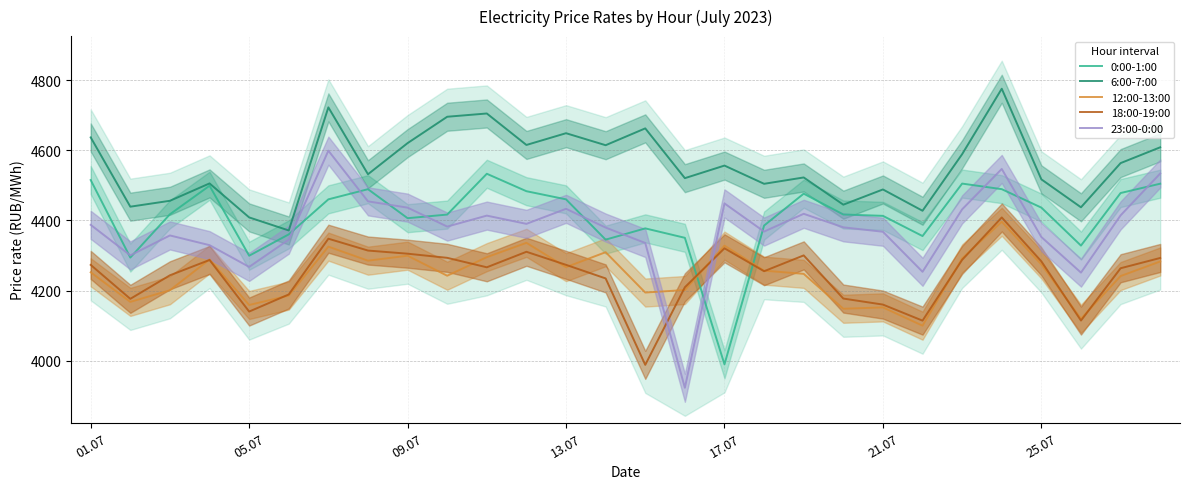

Which category has the highest value in the 18:00-19:00 series?

23